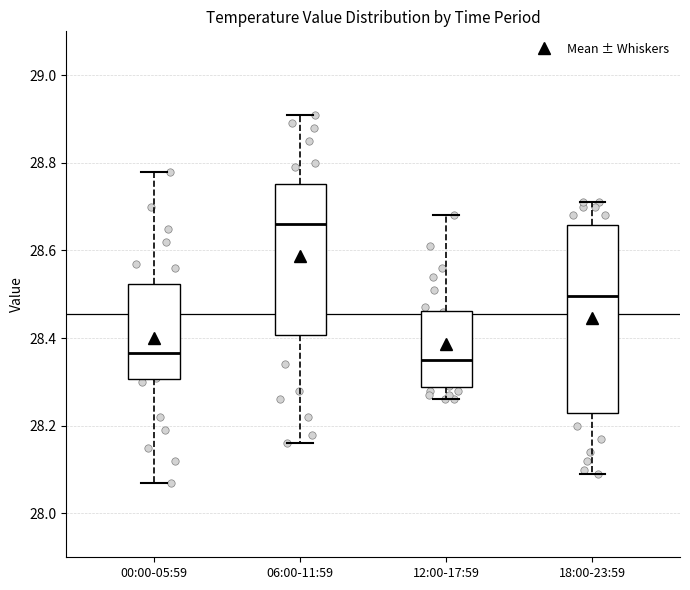

Comparing the boxes themselves (not the whiskers), which one is the tallest?

18:00-23:59